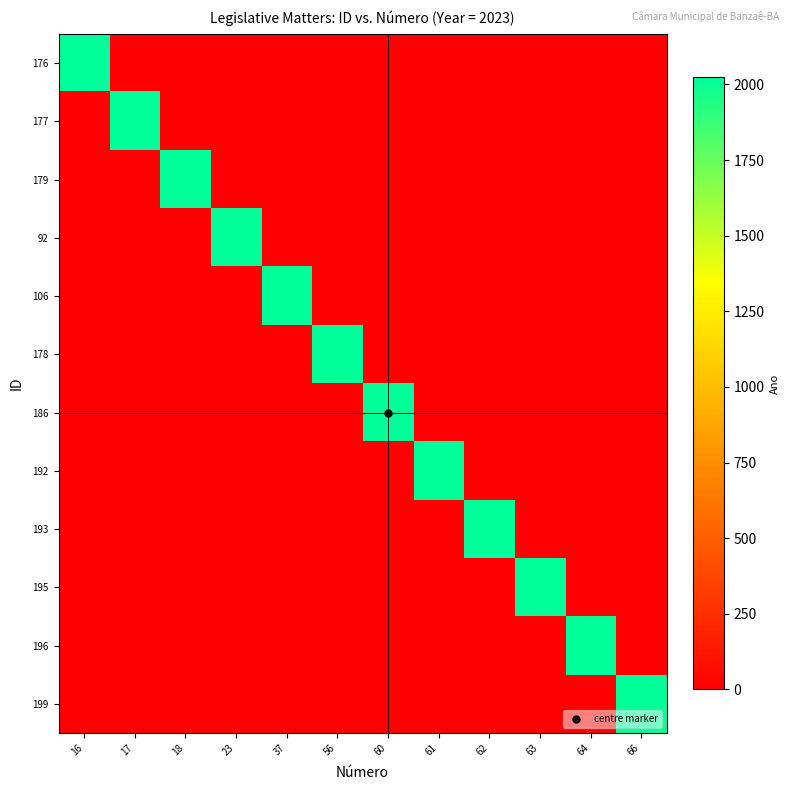

Reading left to right, extract all data points from this chart.

176: 16=2023	17=0	18=0	23=0	37=0	56=0	60=0	61=0	62=0	63=0	64=0	66=0
177: 16=0	17=2023	18=0	23=0	37=0	56=0	60=0	61=0	62=0	63=0	64=0	66=0
179: 16=0	17=0	18=2023	23=0	37=0	56=0	60=0	61=0	62=0	63=0	64=0	66=0
92: 16=0	17=0	18=0	23=2023	37=0	56=0	60=0	61=0	62=0	63=0	64=0	66=0
106: 16=0	17=0	18=0	23=0	37=2023	56=0	60=0	61=0	62=0	63=0	64=0	66=0
178: 16=0	17=0	18=0	23=0	37=0	56=2023	60=0	61=0	62=0	63=0	64=0	66=0
186: 16=0	17=0	18=0	23=0	37=0	56=0	60=2023	61=0	62=0	63=0	64=0	66=0
192: 16=0	17=0	18=0	23=0	37=0	56=0	60=0	61=2023	62=0	63=0	64=0	66=0
193: 16=0	17=0	18=0	23=0	37=0	56=0	60=0	61=0	62=2023	63=0	64=0	66=0
195: 16=0	17=0	18=0	23=0	37=0	56=0	60=0	61=0	62=0	63=2023	64=0	66=0
196: 16=0	17=0	18=0	23=0	37=0	56=0	60=0	61=0	62=0	63=0	64=2023	66=0
199: 16=0	17=0	18=0	23=0	37=0	56=0	60=0	61=0	62=0	63=0	64=0	66=2023